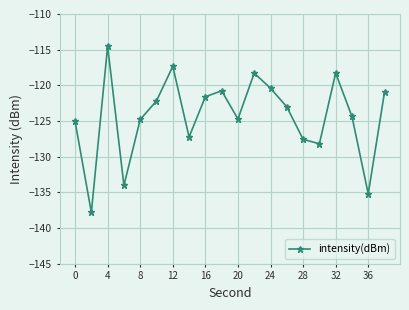

True or false: there are more than 1 points higher than both neighbors.

True